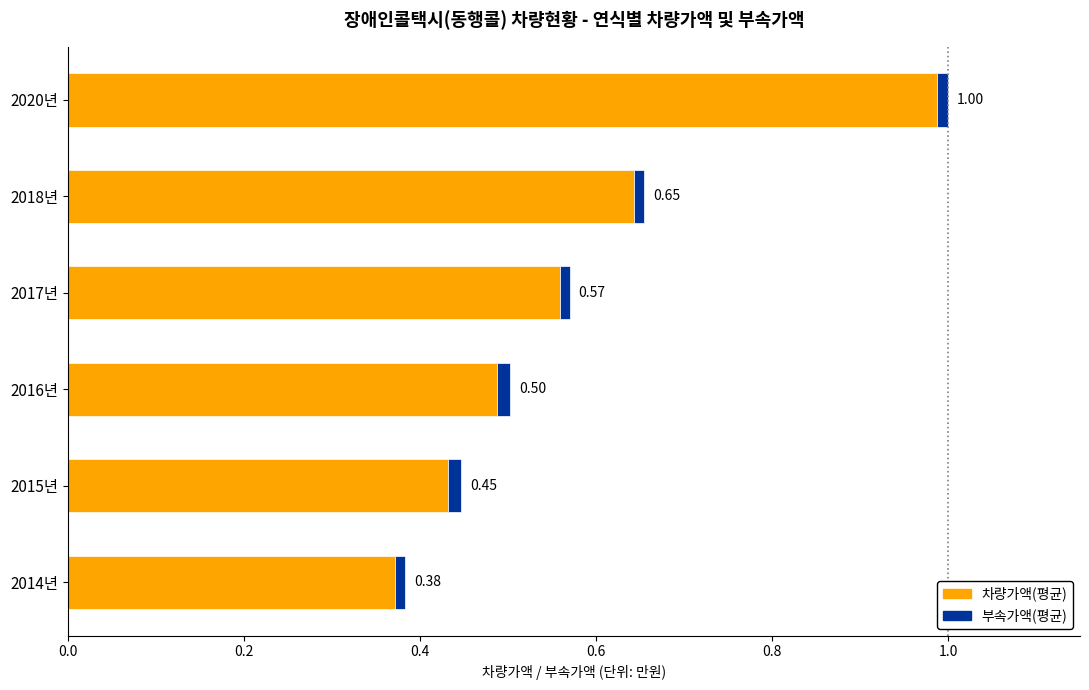

At which category is the sum across all series the highest?

2020년